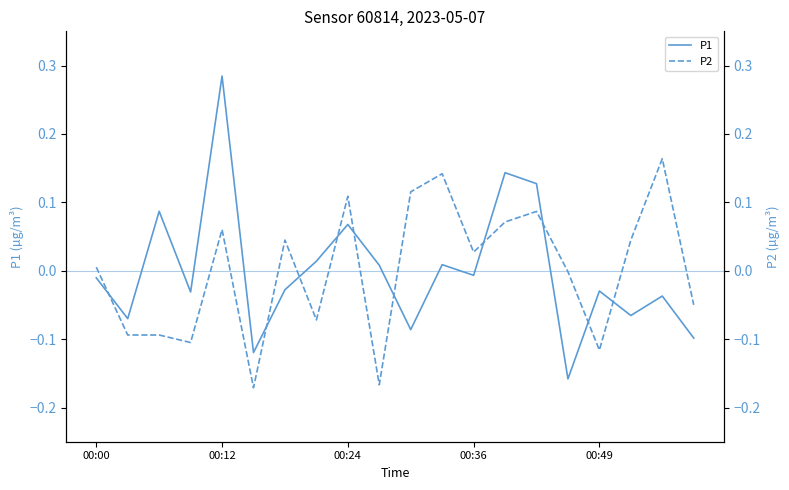

Which series has the largest range (max minus min)?

P1